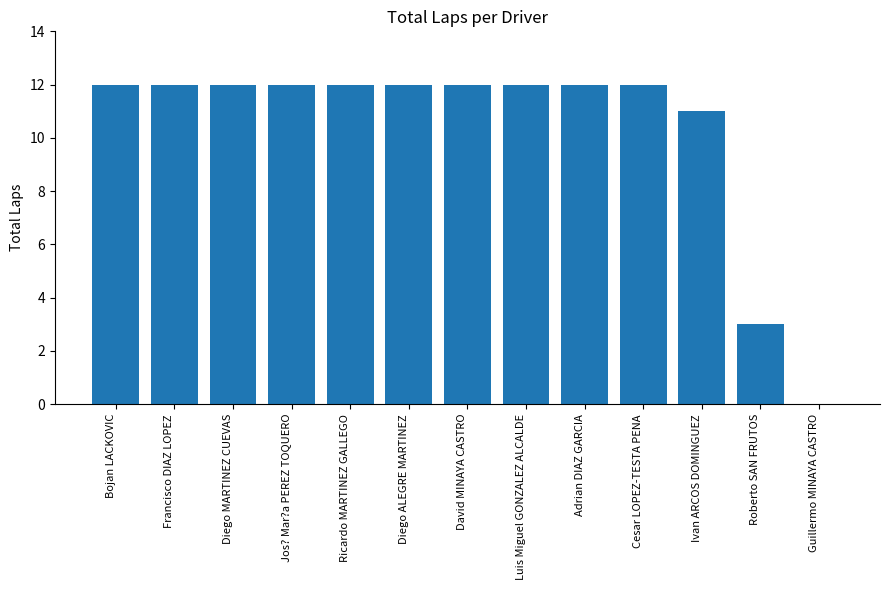

What is the sum of the values at Ricardo MARTINEZ GALLEGO and Luis Miguel GONZALEZ ALCALDE?

24